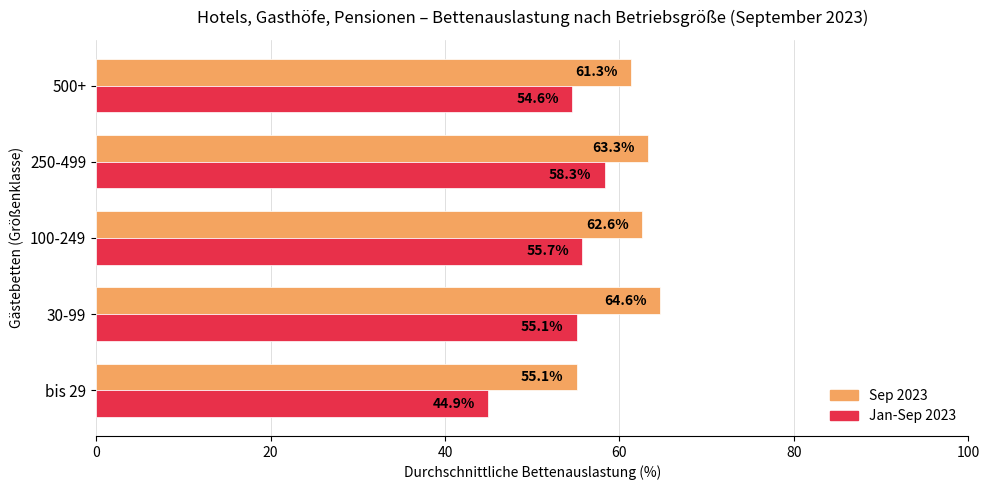

Is the value of Jan-Sep 2023 at 250-499 greater than the value of Sep 2023 at 100-249?

No